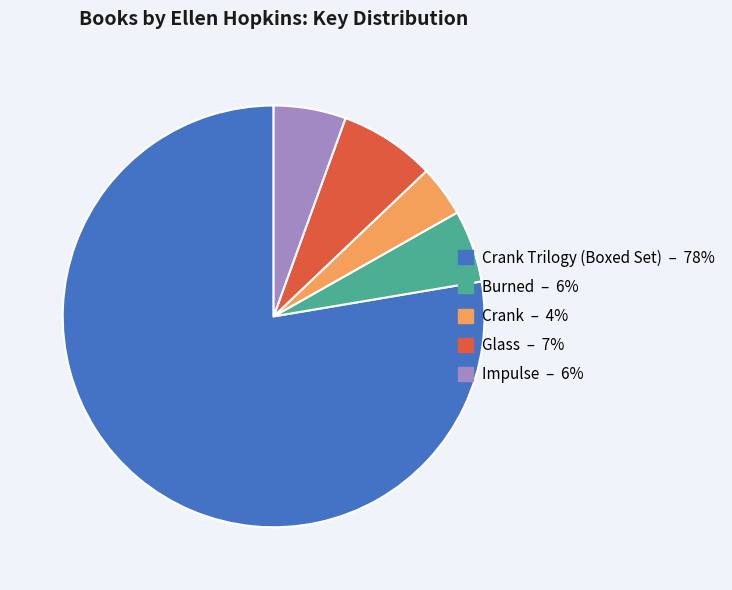

Is there any slice that represents more than half of the pie?

Yes